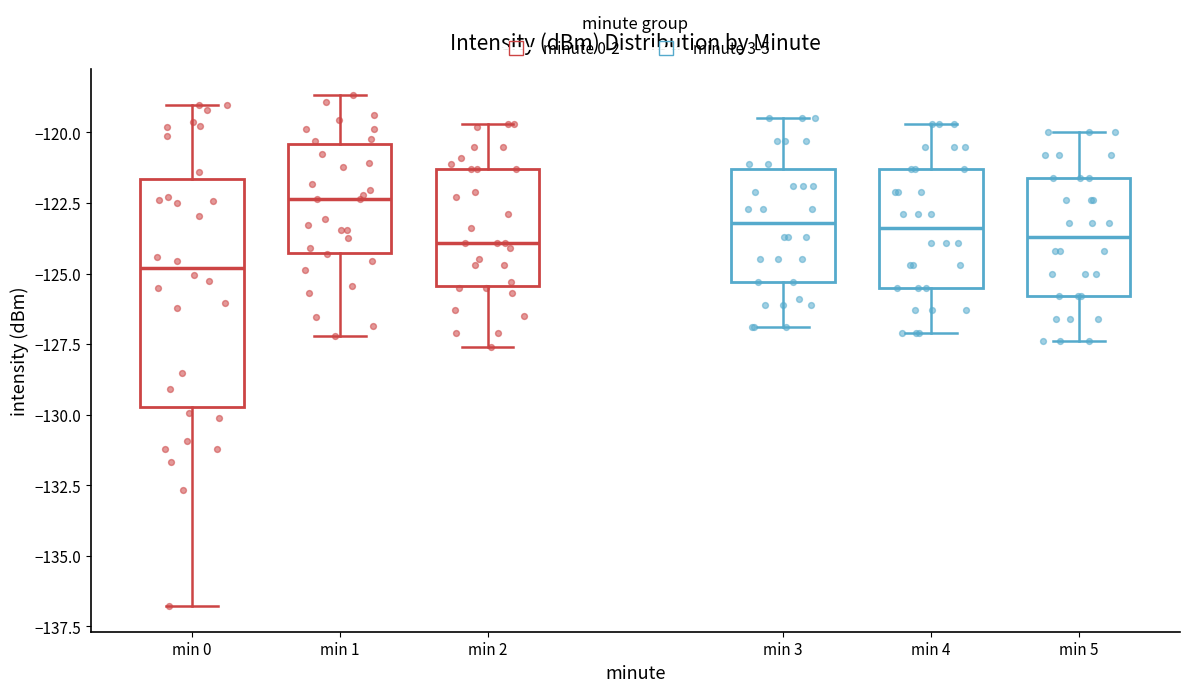

Comparing the boxes themselves (not the whiskers), which one is the tallest?

min 0